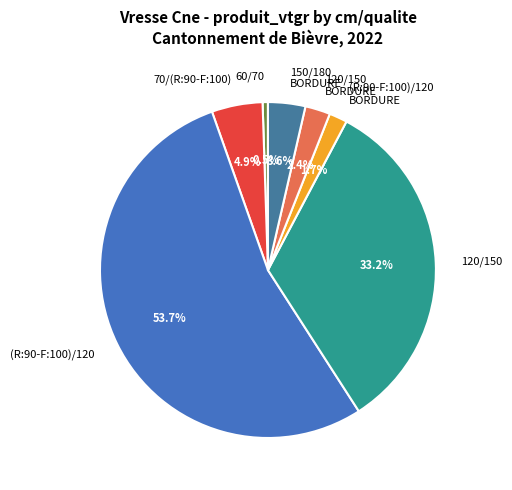

What portion of the pie excludes 70/(R:90-F:100)?

95.1%